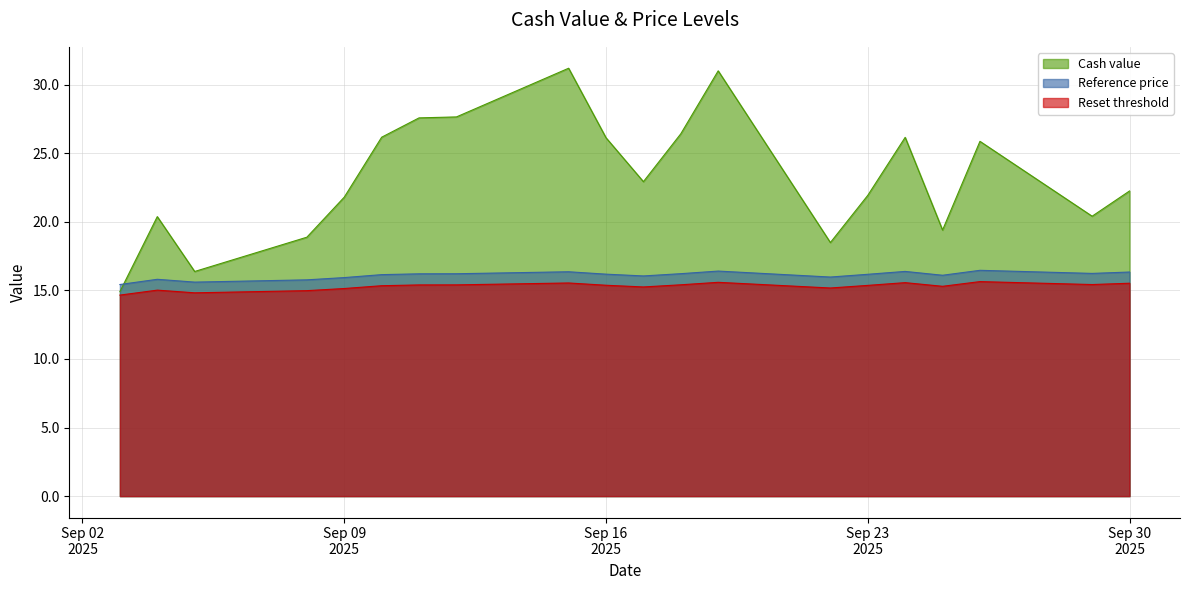

Read the Cash value value at 2025-09-05.

16.4